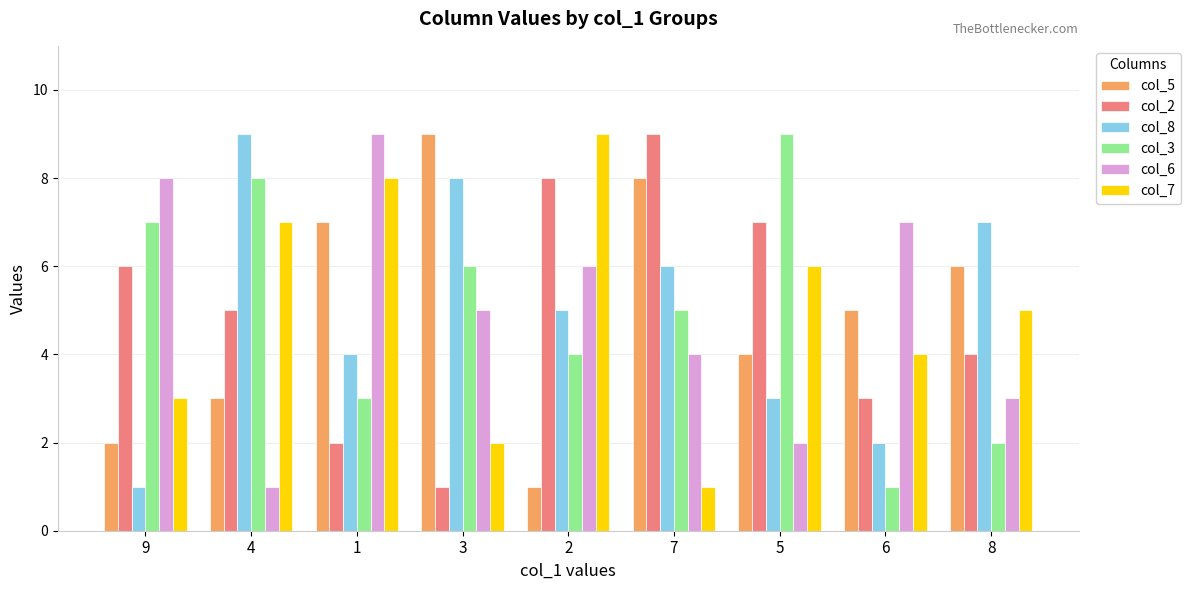

Which series changed the most between 4 and 1?

col_6